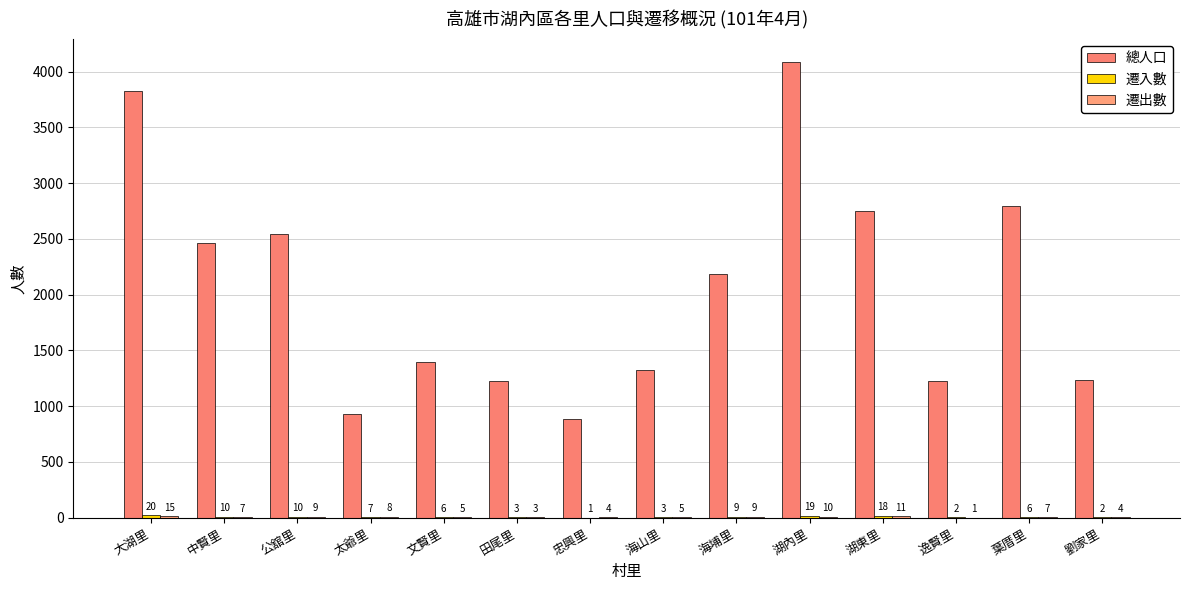

What is the difference between the second highest and minimum values in the 遷出數 series?

10